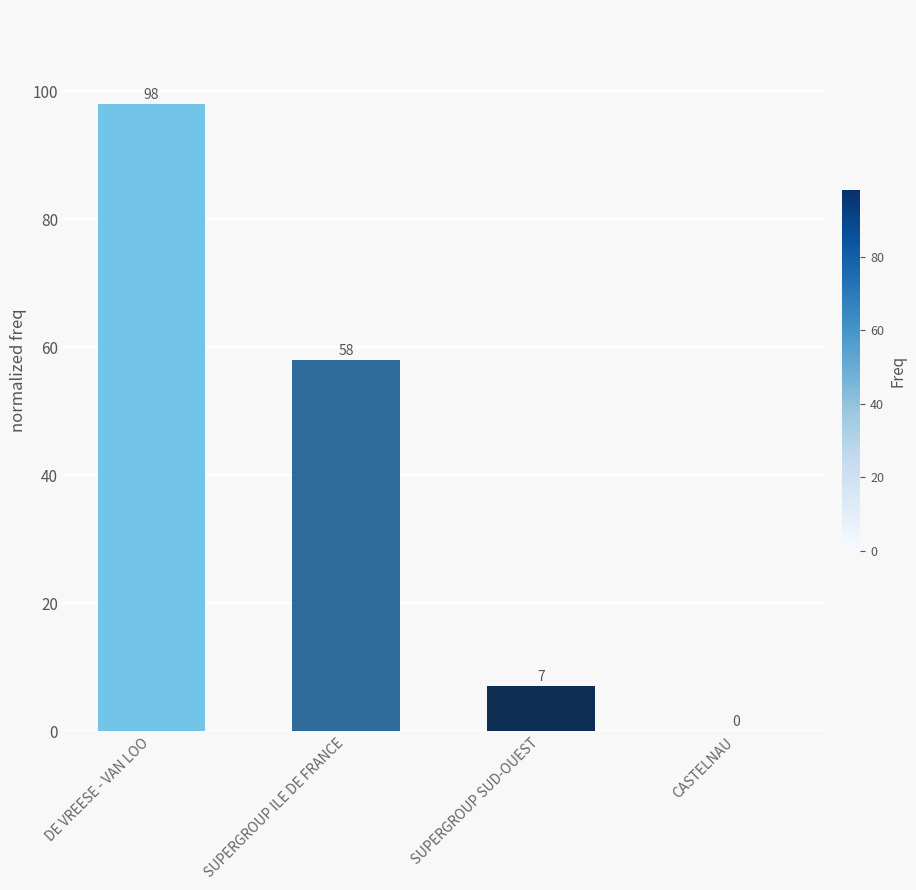

What is the greatest value displayed?

98